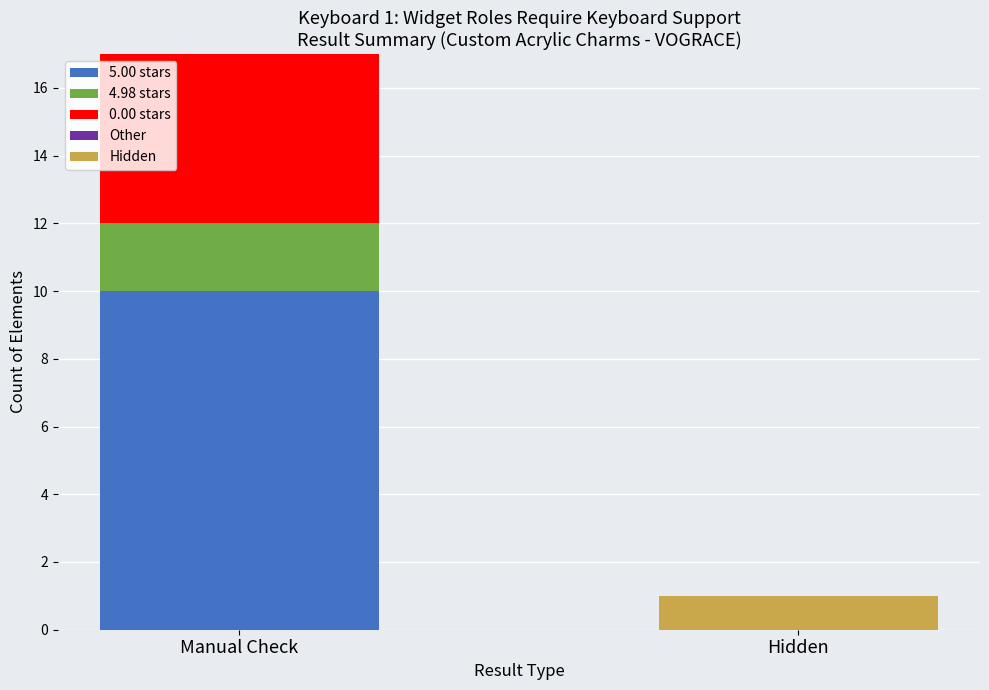

At which category is the sum across all series the highest?

Manual Check